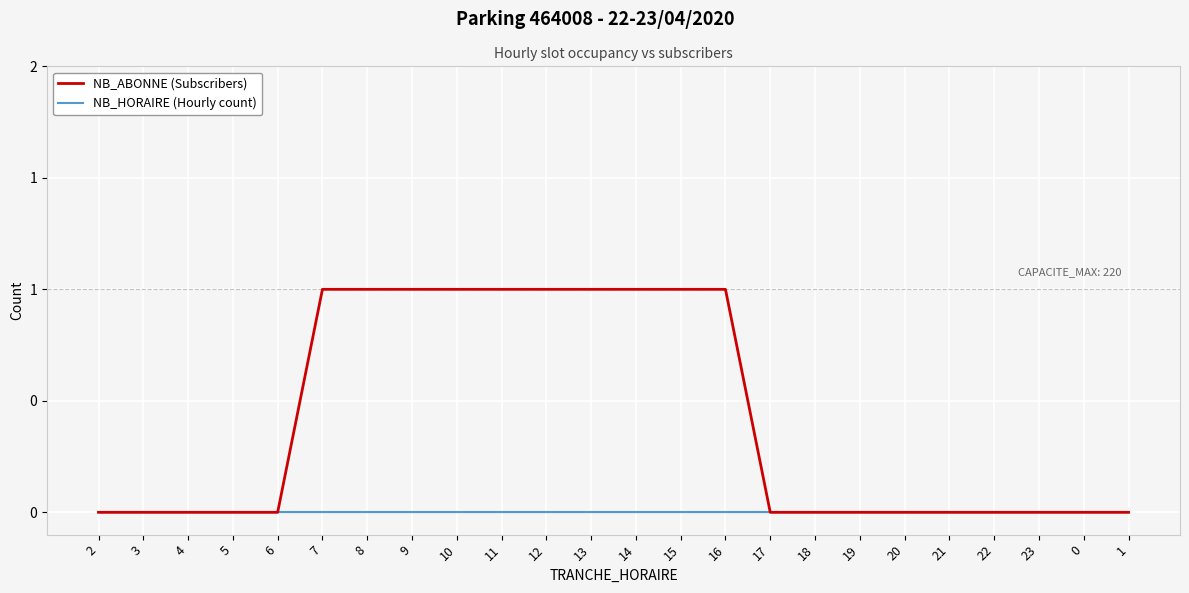

What are all the series names shown in the legend?

NB_ABONNE (Subscribers), NB_HORAIRE (Hourly count)